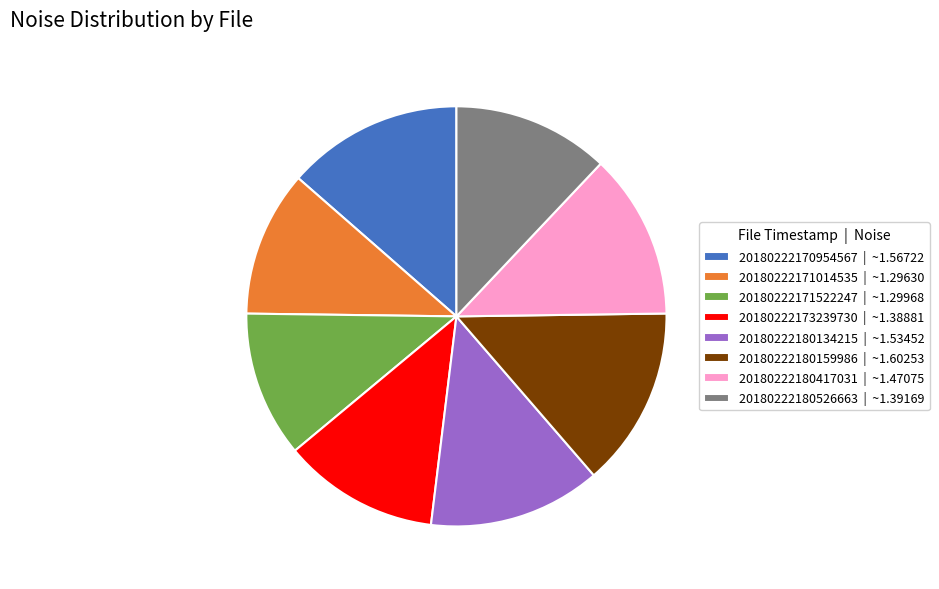

Combined, do 20180222180159986 | ~1.60253 and 20180222170954567 | ~1.56722 account for over 50%?

No